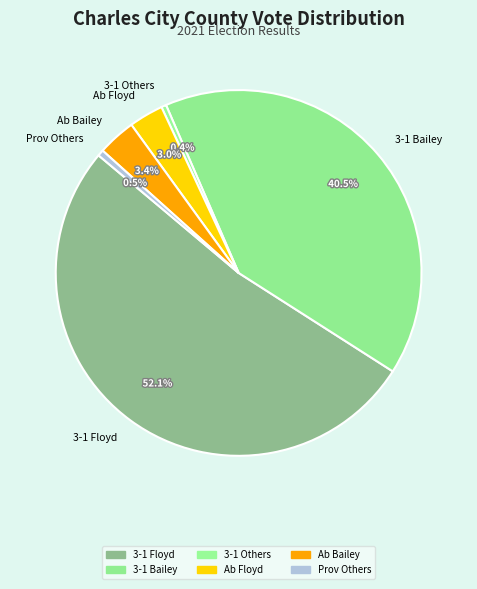

How many slices are in this pie chart?

6